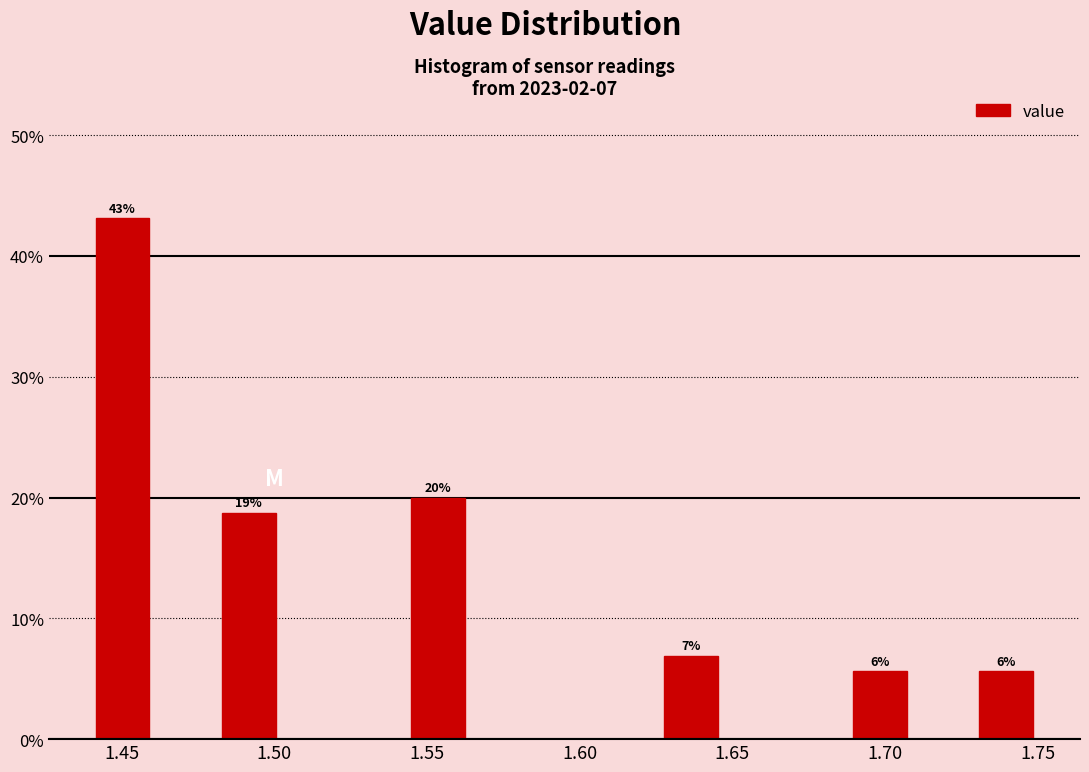

Which range on the x-axis has the tallest bar?

1.440 to 1.460